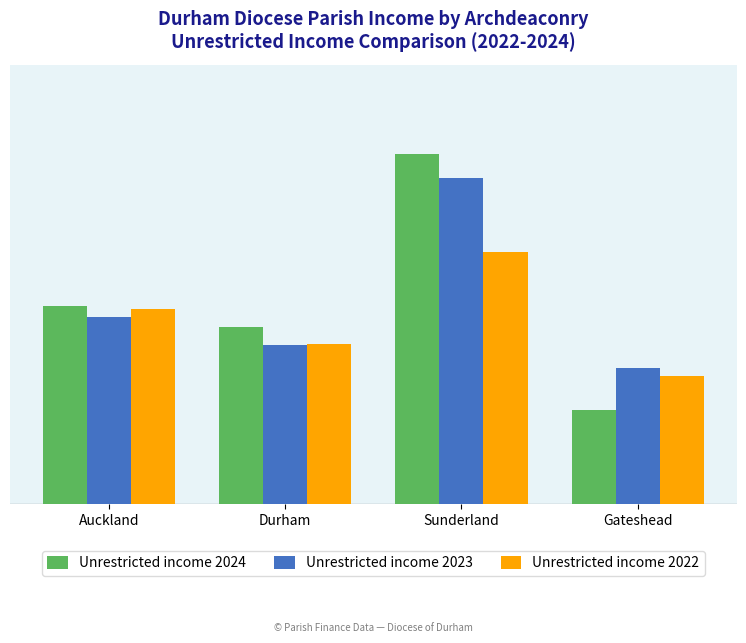

Where is Unrestricted income 2022 nearest to the value 69267?

Auckland